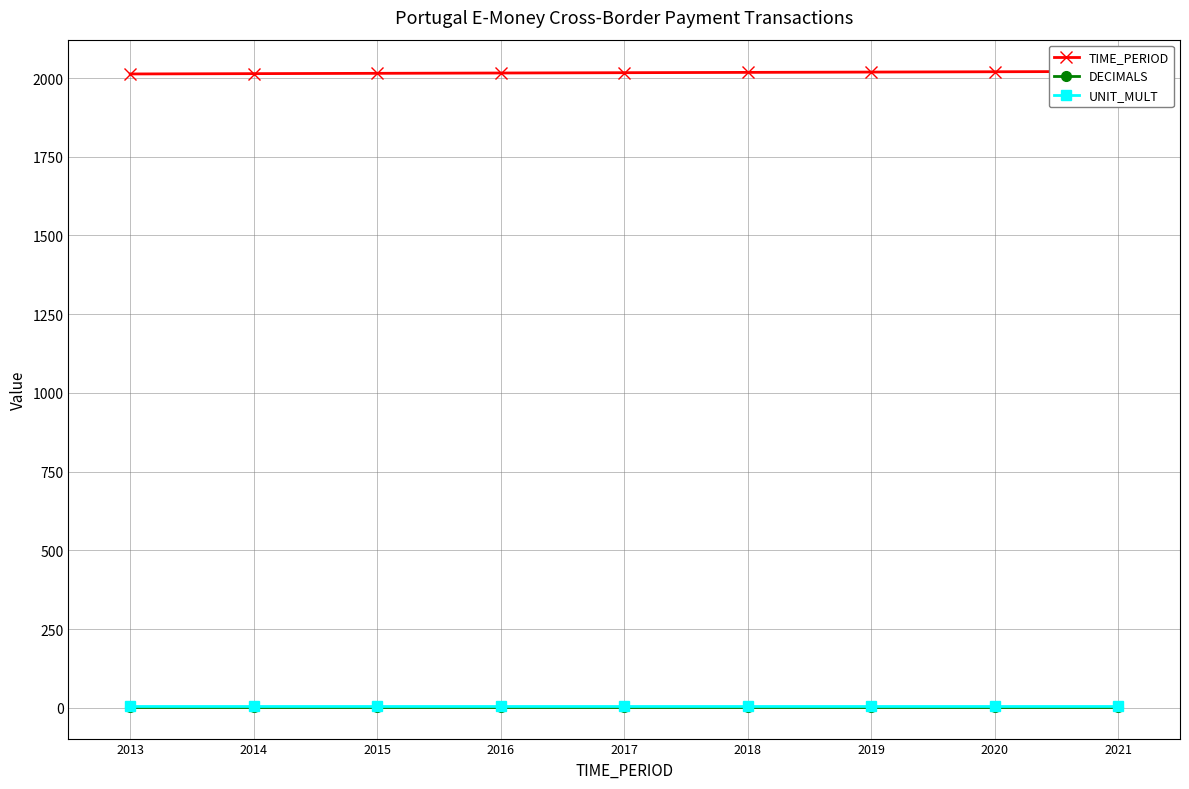

What is the average value of the DECIMALS series?

3